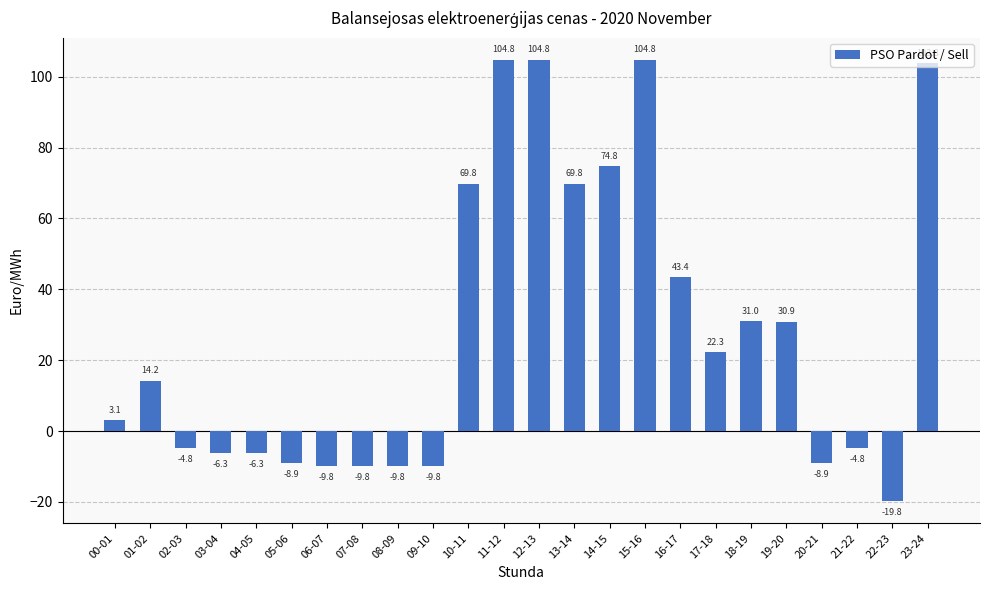

What position from the right is 18-19?

6